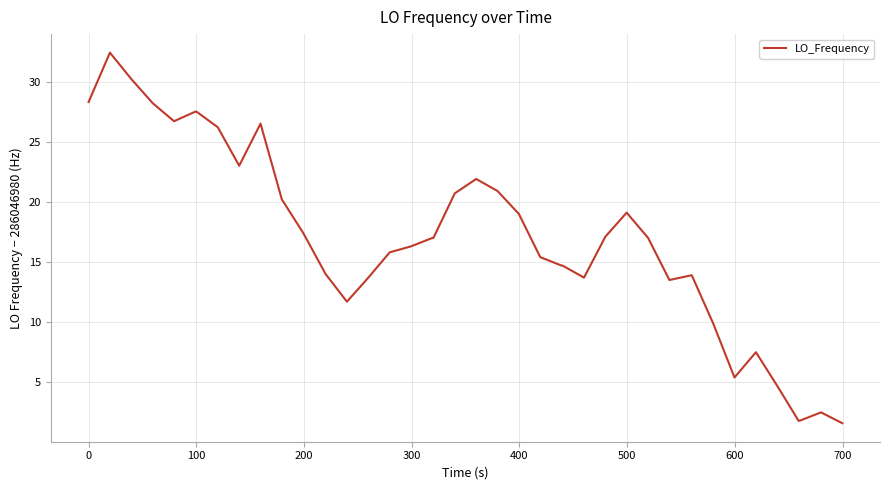

What is the smallest value displayed?

1.6